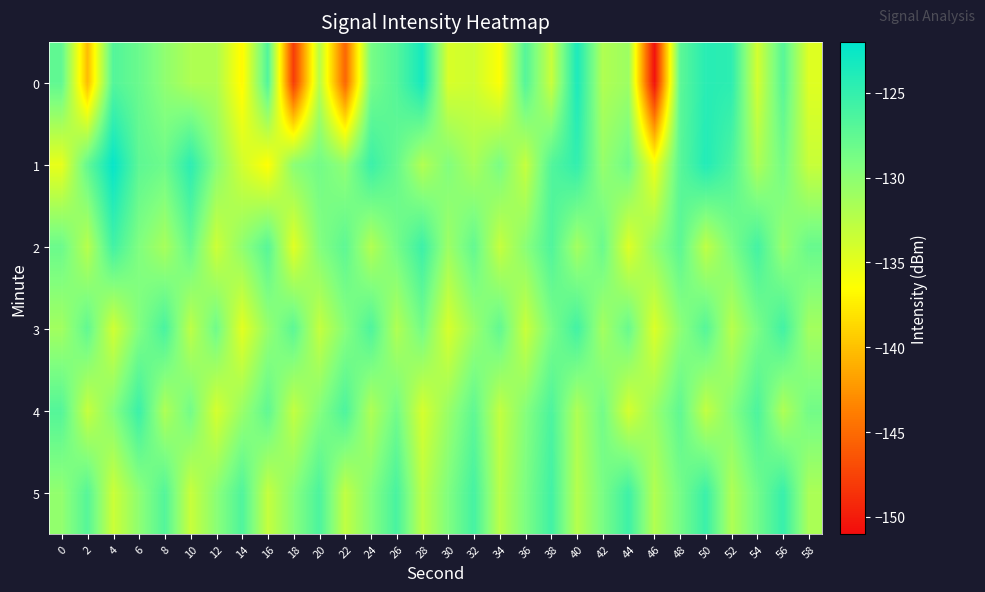

Reading right to left, extract all data points from this chart.

0: 58=-134.6	56=-126.9	54=-133.9	52=-124.5	50=-124.3	48=-127.3	46=-150.9	44=-130.9	42=-132.0	40=-123.5	38=-133.3	36=-126.7	34=-136.3	32=-133.7	30=-134.3	28=-123.2	26=-126.8	24=-128.8	22=-145.4	20=-132.4	18=-148.1	16=-126.6	14=-136.9	12=-131.9	10=-131.9	8=-130.2	6=-128.1	4=-126.7	2=-140.4	0=-127.5
1: 58=-133.3	56=-128.6	54=-131.8	52=-126.4	50=-123.9	48=-127.1	46=-135.6	44=-128.3	42=-130.5	40=-124.8	38=-126.7	36=-133.2	34=-128.9	32=-131.6	30=-129.4	28=-132.1	26=-127.8	24=-125.3	22=-130.2	20=-128.5	18=-129.9	16=-136.6	14=-133.9	12=-129.8	10=-124.5	8=-128.2	6=-127.3	4=-122.3	2=-127.6	0=-135.2
2: 58=-127.9	56=-130.6	54=-125.8	52=-129.1	50=-132.8	48=-127.2	46=-130.4	44=-134.6	42=-128.0	40=-131.3	38=-126.5	36=-129.8	34=-133.2	32=-127.6	30=-130.9	28=-125.4	26=-128.7	24=-132.1	22=-127.3	20=-129.5	18=-134.8	16=-126.9	14=-130.2	12=-133.6	10=-127.8	8=-131.5	6=-129.3	4=-125.7	2=-132.4	0=-128.1
3: 58=-131.3	56=-125.7	54=-129.0	52=-132.4	50=-126.8	48=-130.1	46=-134.5	44=-127.9	42=-131.3	40=-125.7	38=-129.0	36=-133.4	34=-127.5	32=-130.8	30=-134.2	28=-128.6	26=-132.0	24=-126.4	22=-129.7	20=-133.1	18=-127.2	16=-130.5	14=-134.9	12=-128.3	10=-132.7	8=-126.1	6=-129.4	4=-133.8	2=-127.5	0=-131.2
4: 58=-128.5	56=-131.9	54=-126.3	52=-129.6	50=-133.0	48=-127.4	46=-130.7	44=-134.1	42=-128.5	40=-131.9	38=-126.3	36=-129.6	34=-133.0	32=-127.4	30=-130.7	28=-134.1	26=-128.5	24=-131.9	22=-126.3	20=-129.6	18=-133.0	16=-127.4	14=-130.7	12=-134.1	10=-128.5	8=-131.9	6=-125.3	4=-129.6	2=-133.2	0=-126.8
5: 58=-131.7	56=-125.1	54=-128.5	52=-131.9	50=-125.3	48=-128.7	46=-132.1	44=-125.5	42=-128.9	40=-132.3	38=-125.7	36=-129.1	34=-132.5	32=-125.9	30=-129.3	28=-132.7	26=-126.1	24=-129.5	22=-132.9	20=-126.3	18=-129.7	16=-133.1	14=-126.5	12=-129.9	10=-133.3	8=-126.7	6=-130.1	4=-133.5	2=-126.9	0=-130.3